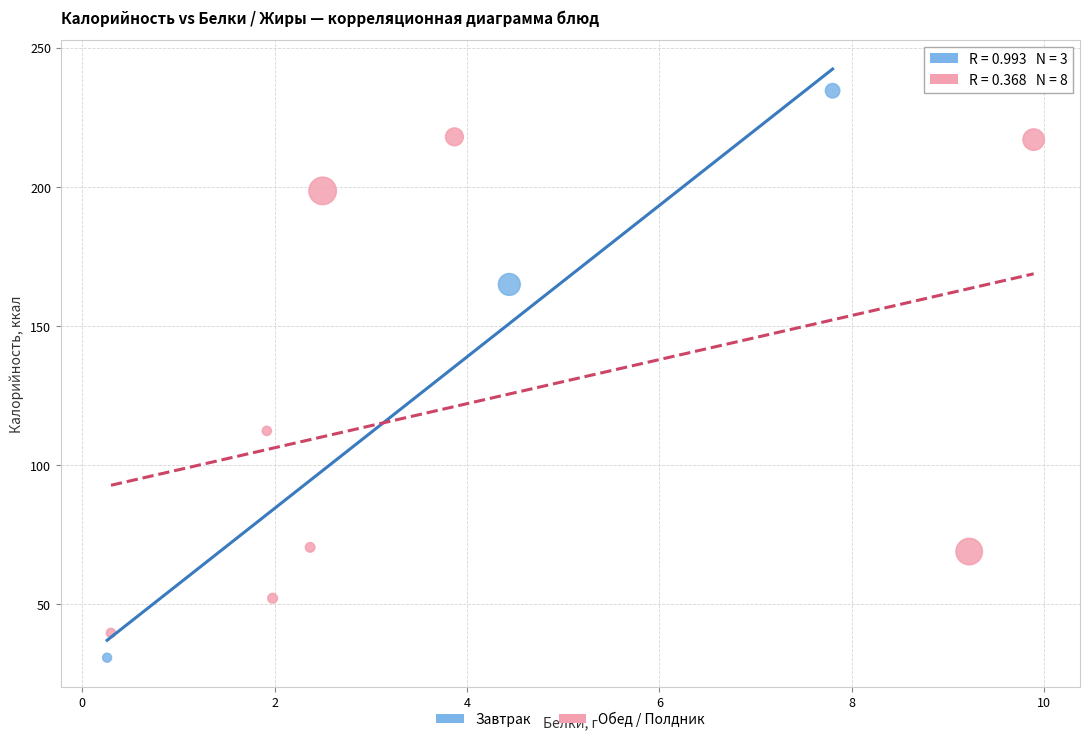

Which series reaches the maximum Y coordinate?

Завтрак